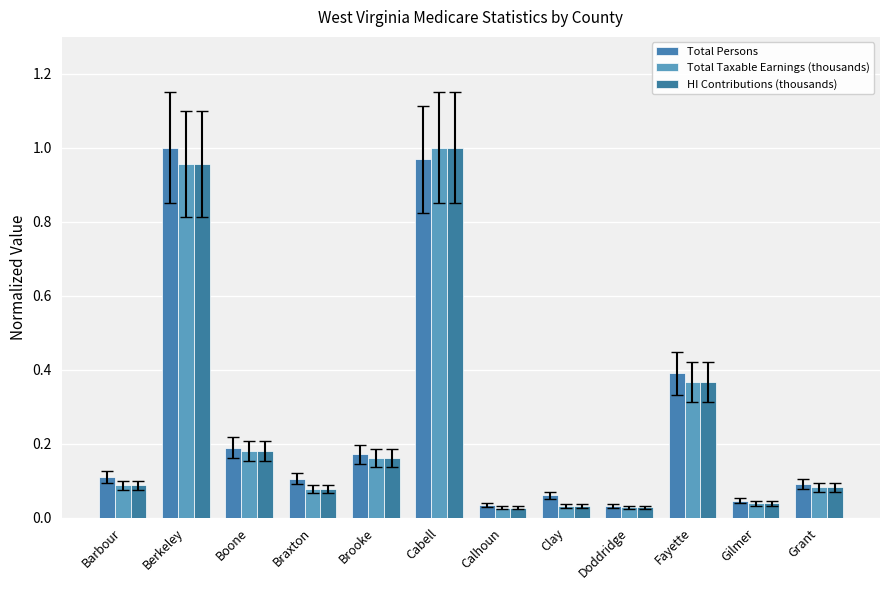

The Total Taxable Earnings (thousands) series shows 0.3 at Berkeley. True or false?

False